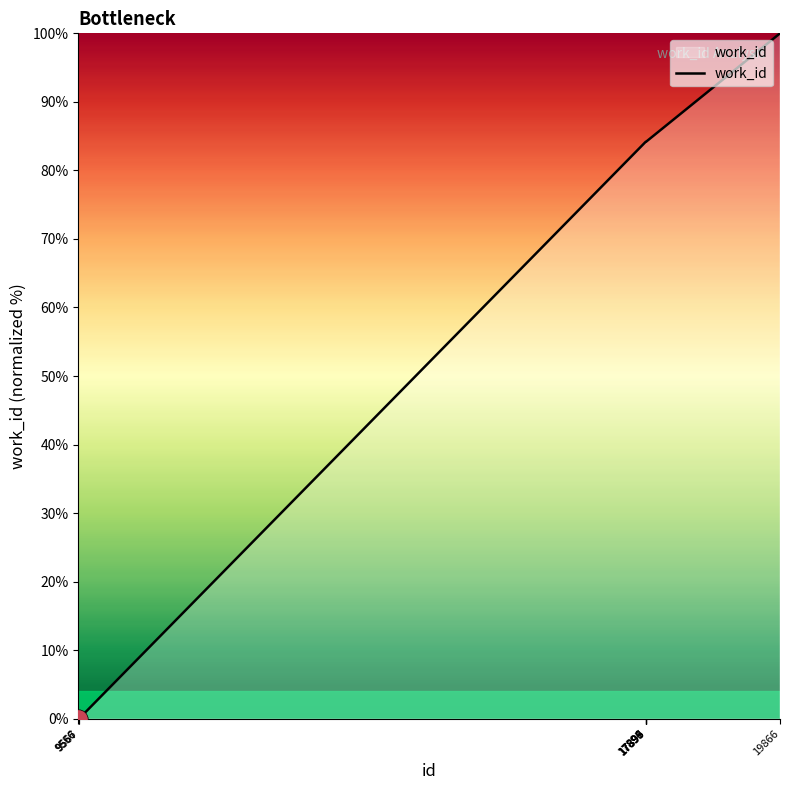

The chart shows a value of 0.0 at 9556. True or false?

True